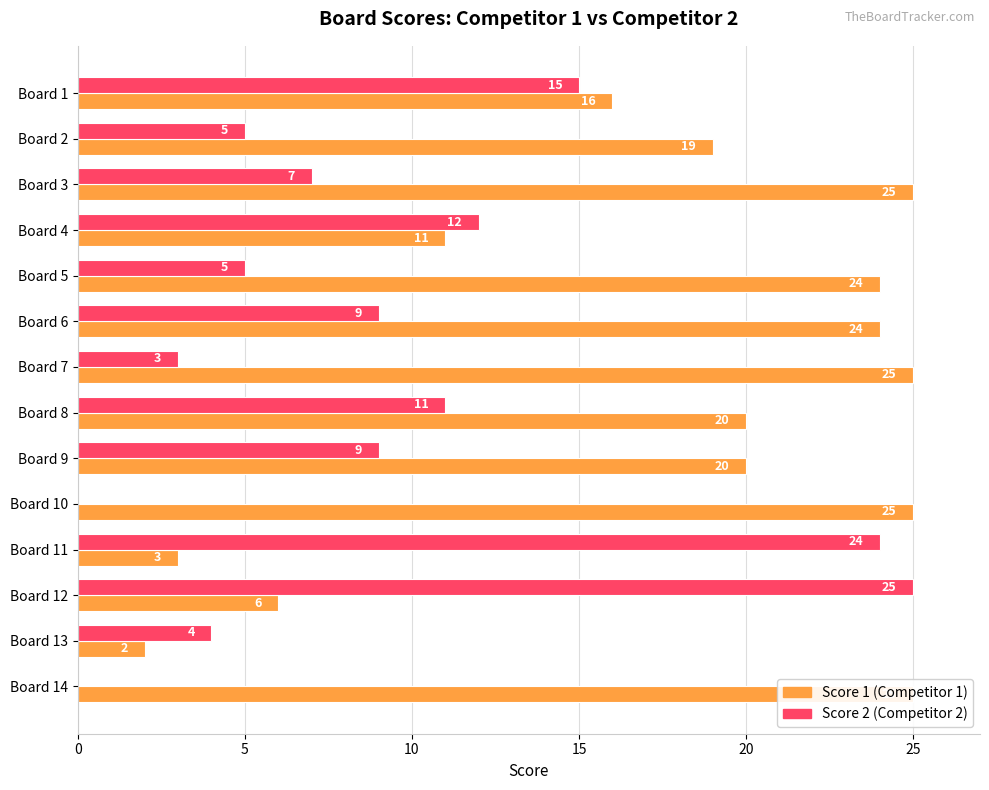

What is the average value of the Score 1 series?

18